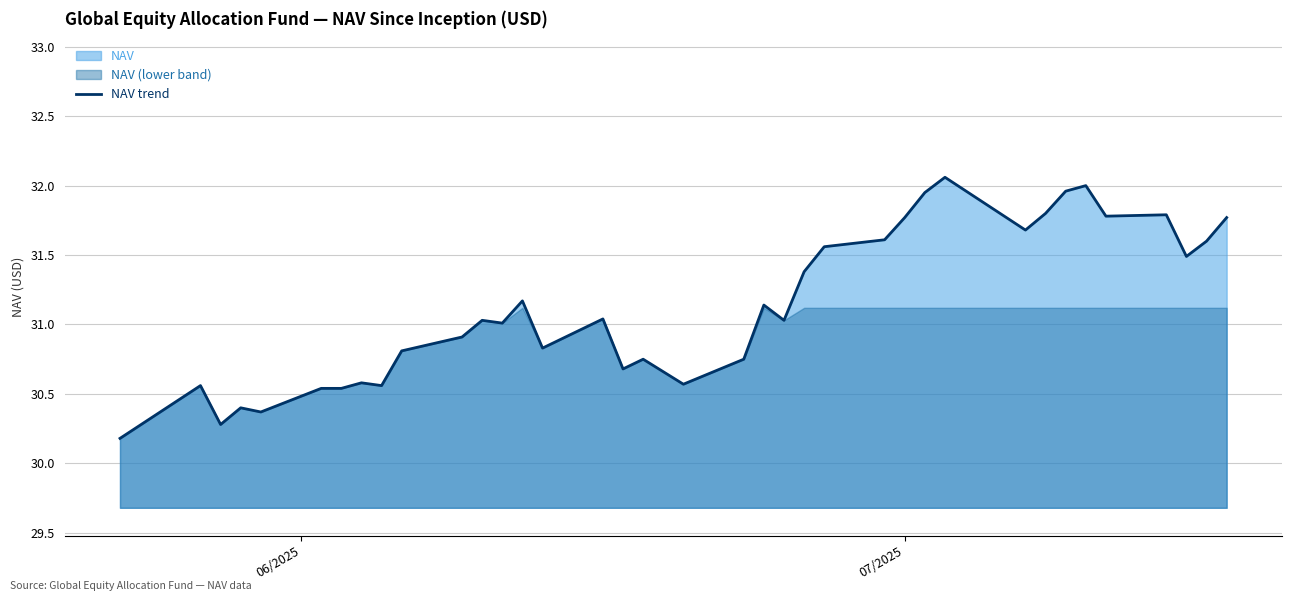

What is the minimum value for NAV trend?

30.2